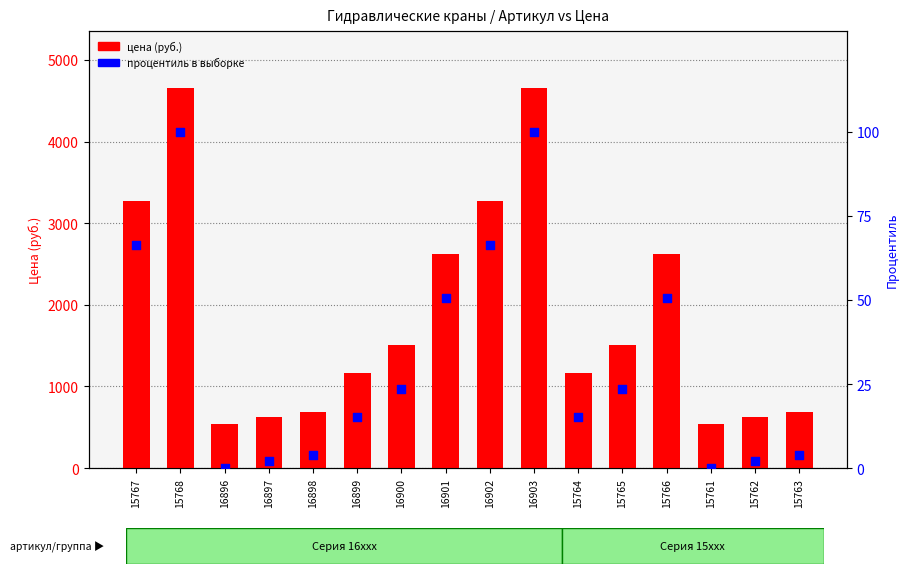

Which series has the largest total across all categories?

цена (руб.)